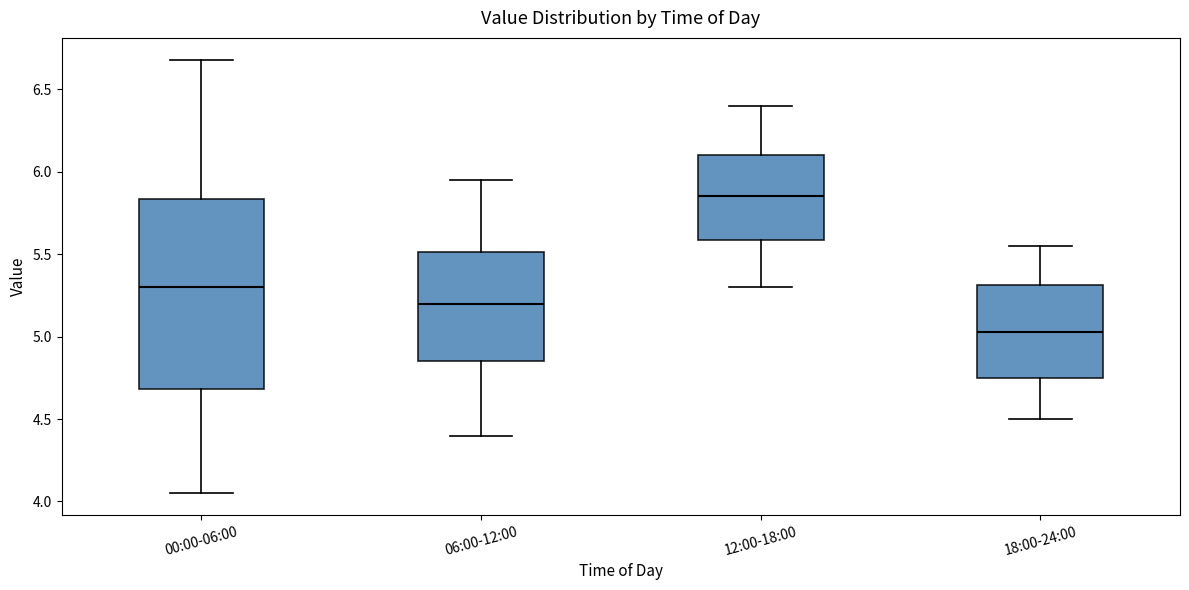

Which box is the tallest, from its lower edge to its upper edge?

00:00-06:00